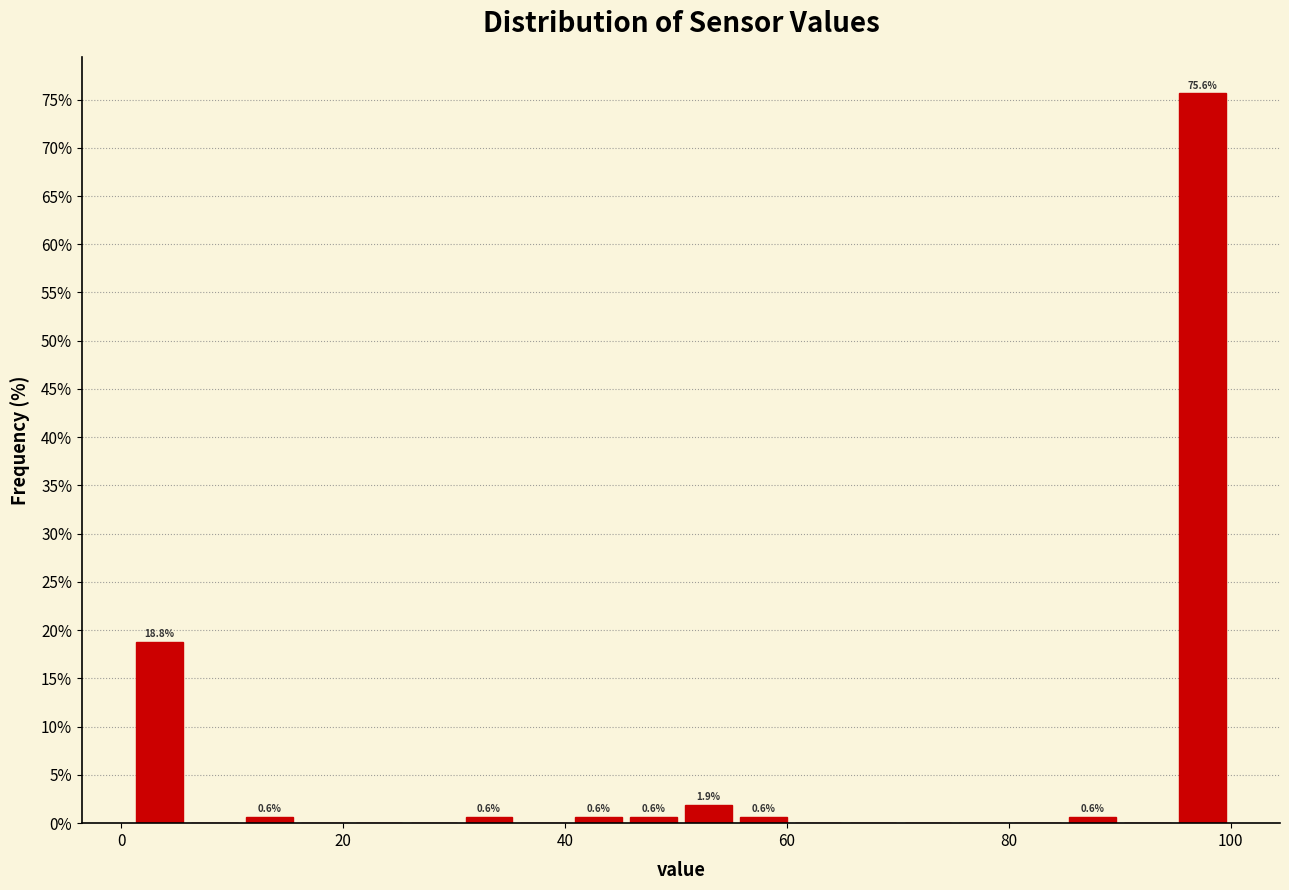

Read against the x-axis, roughly where is the centre of the tallest bar?

98